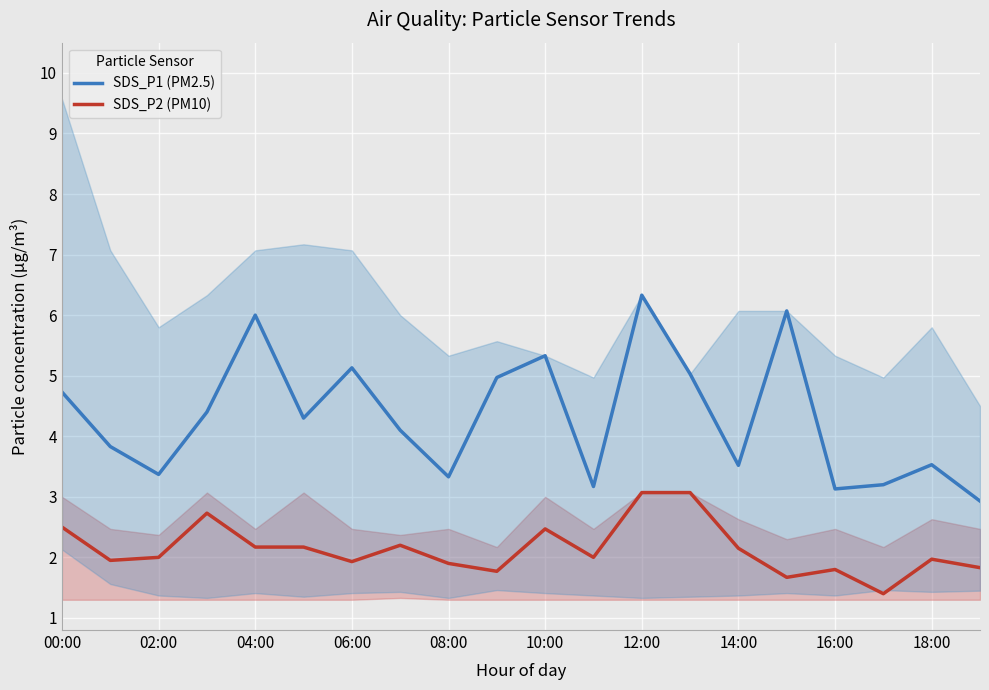

What is the average value of the SDS_P2 (PM10) series?

2.1